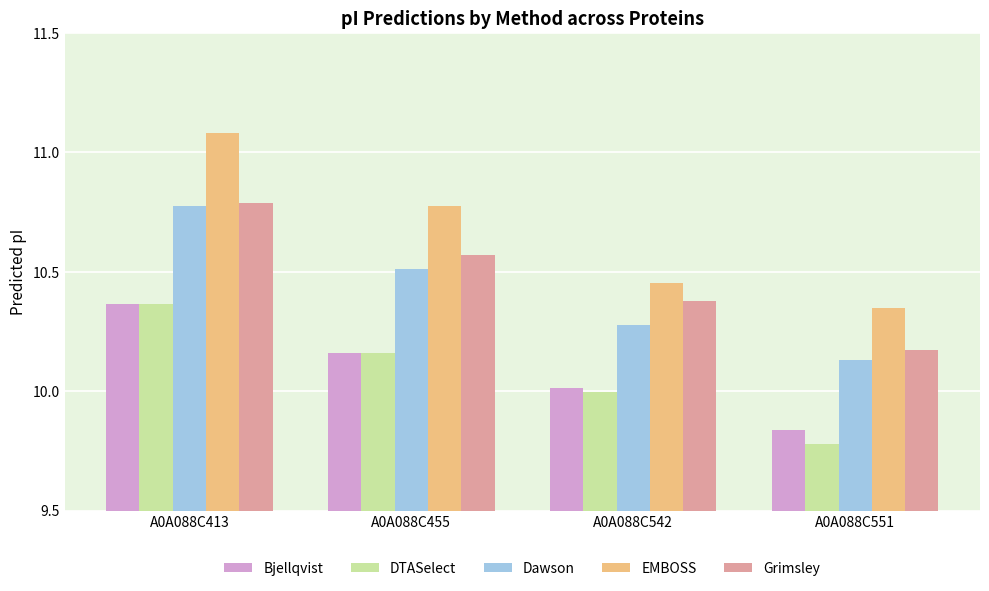

At which label does EMBOSS reach its peak?

A0A088C413